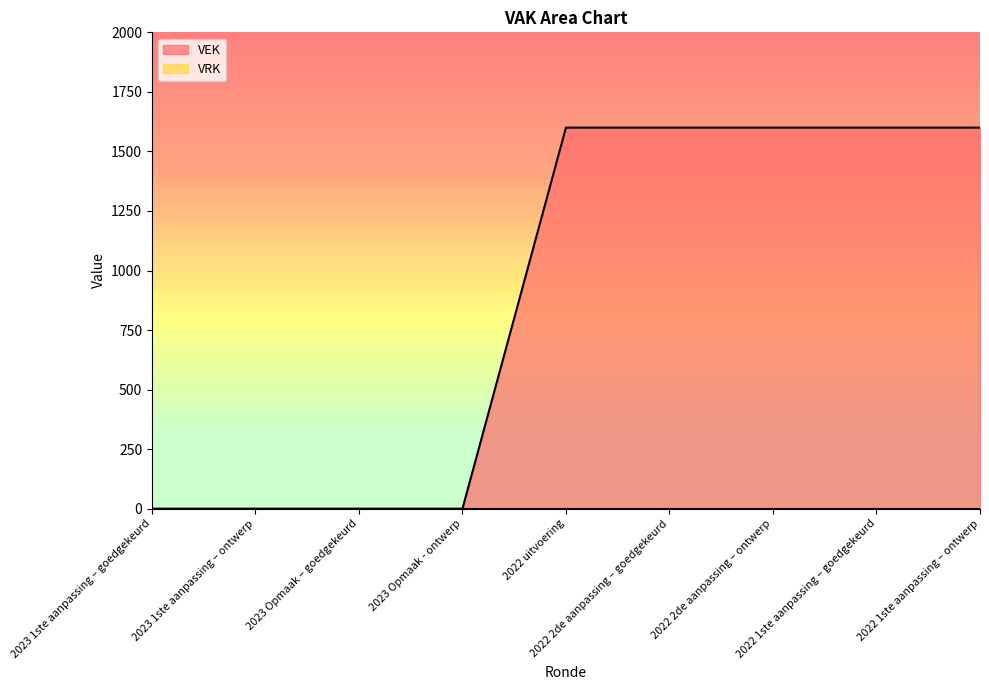

Reading right to left, transcribe all the data shown in this chart.

2022 1ste aanpassing – ontwerp=1600	2022 1ste aanpassing – goedgekeurd=1600	2022 2de aanpassing – ontwerp=1600	2022 2de aanpassing – goedgekeurd=1600	2022 uitvoering=1600	2023 Opmaak - ontwerp=0	2023 Opmaak – goedgekeurd=0	2023 1ste aanpassing – ontwerp=0	2023 1ste aanpassing – goedgekeurd=0